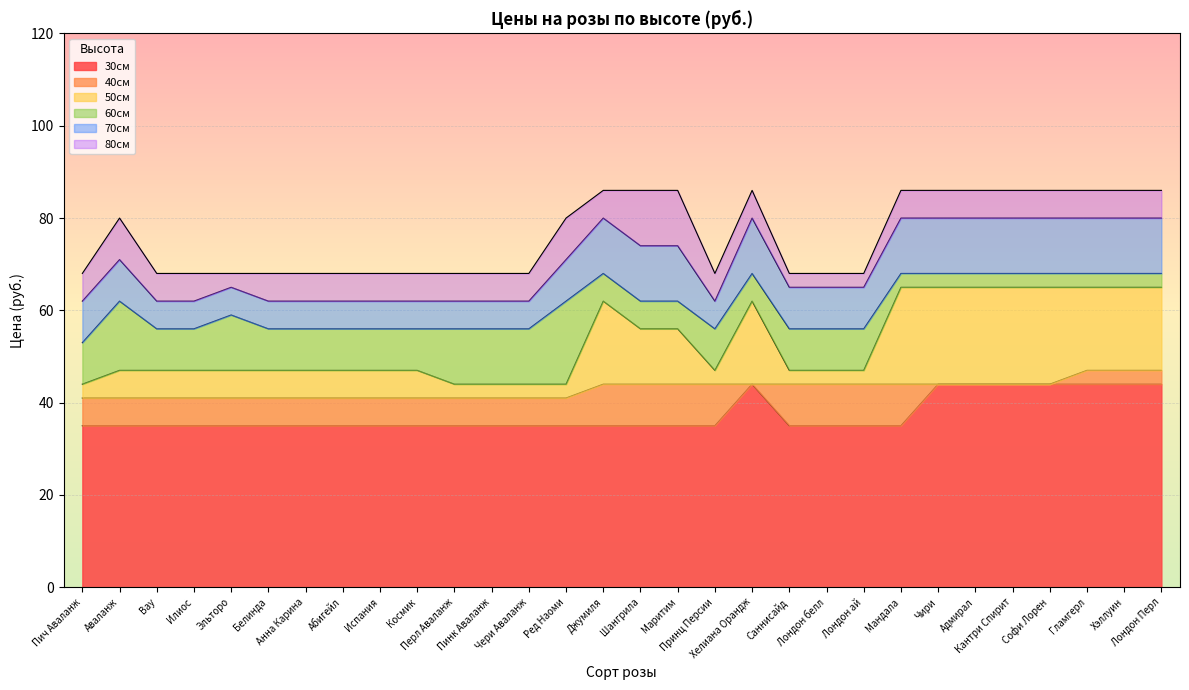

What are all the series names shown in the legend?

30см, 40см, 50см, 60см, 70см, 80см